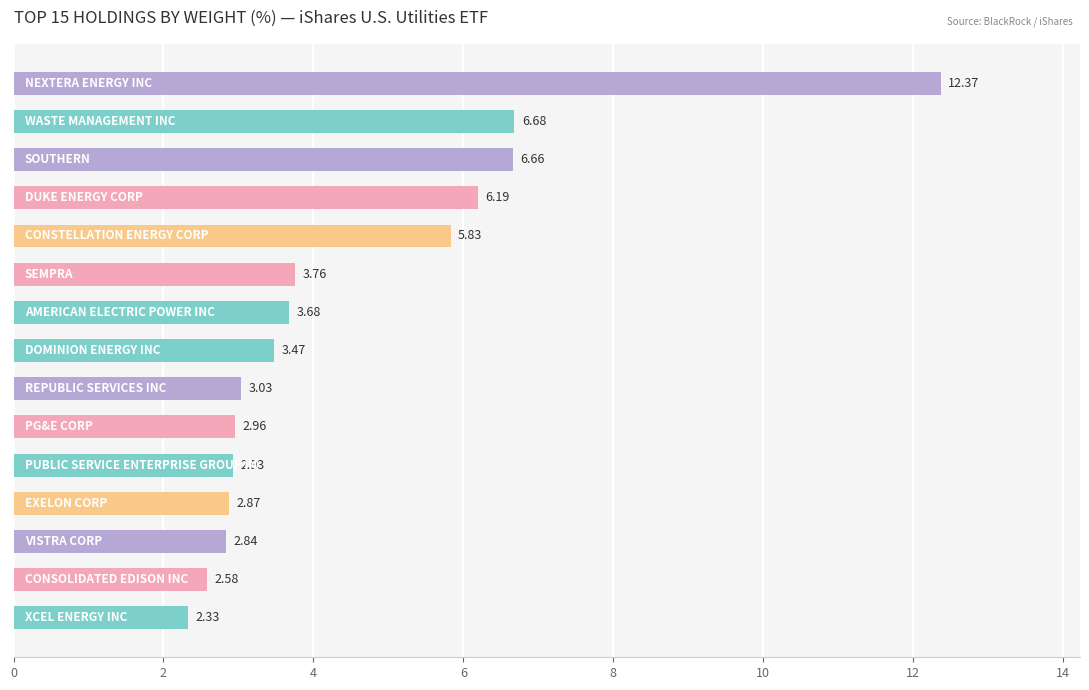

What is the sum of all values?

68.2